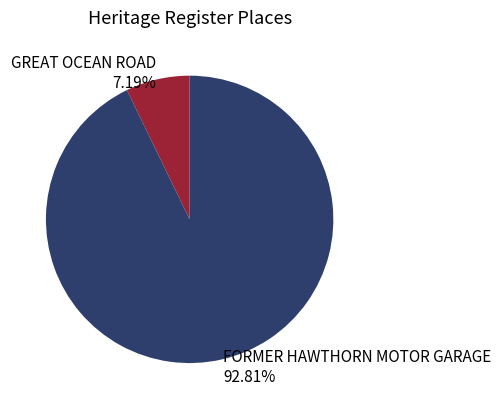

Does GREAT OCEAN ROAD account for over 50% of the chart?

No